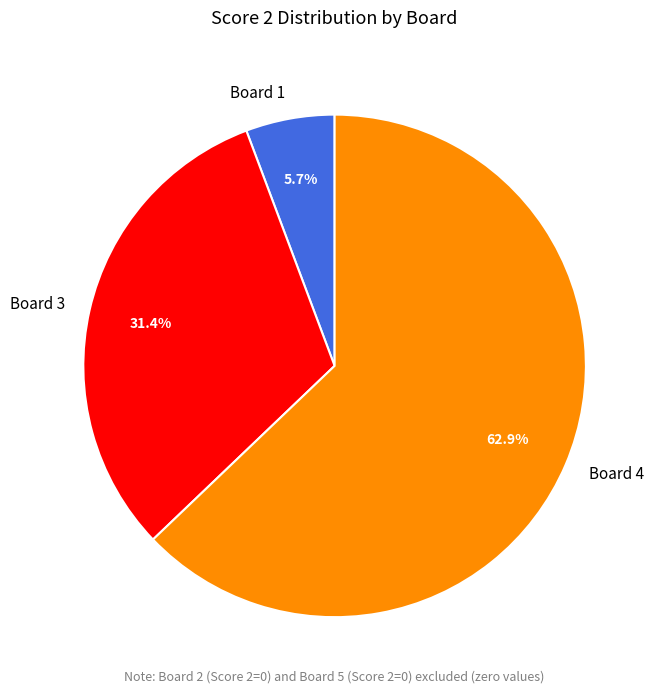

Which category accounts for the majority?

Board 4